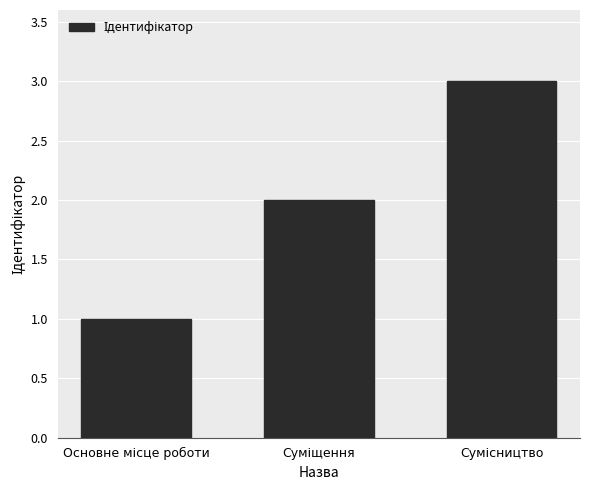

What is the sum of all values?

6